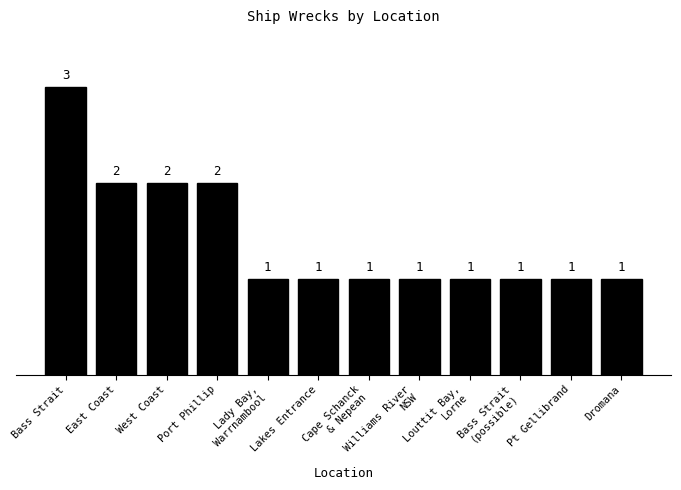

What is the maximum value shown in the chart?

3